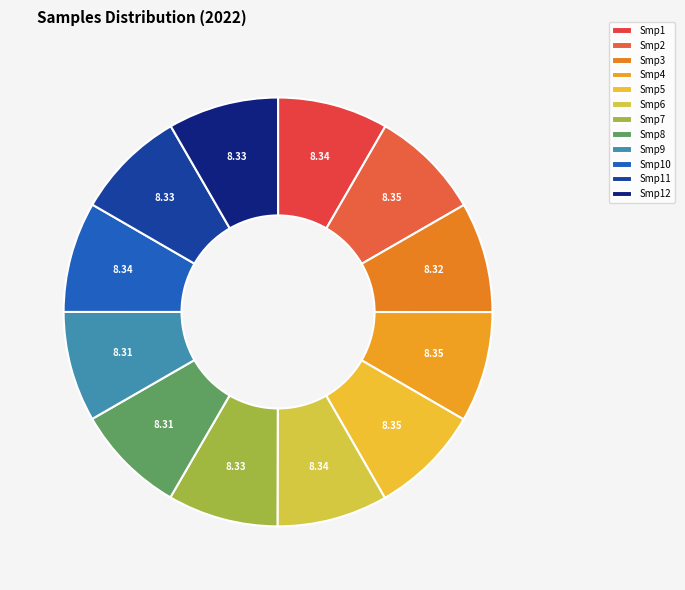

To the nearest percent, what is the average slice percentage?

8%